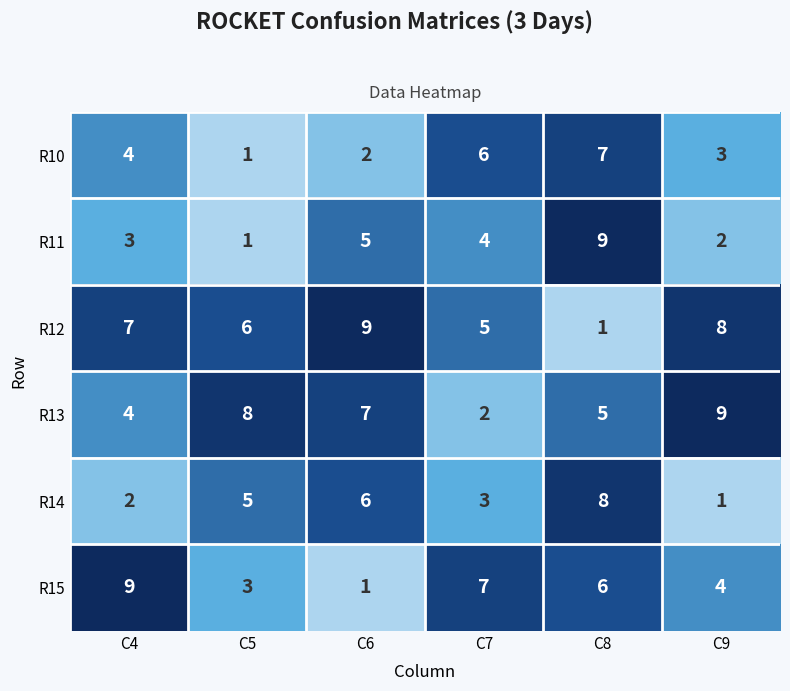

Count the number of categories in the chart.

6